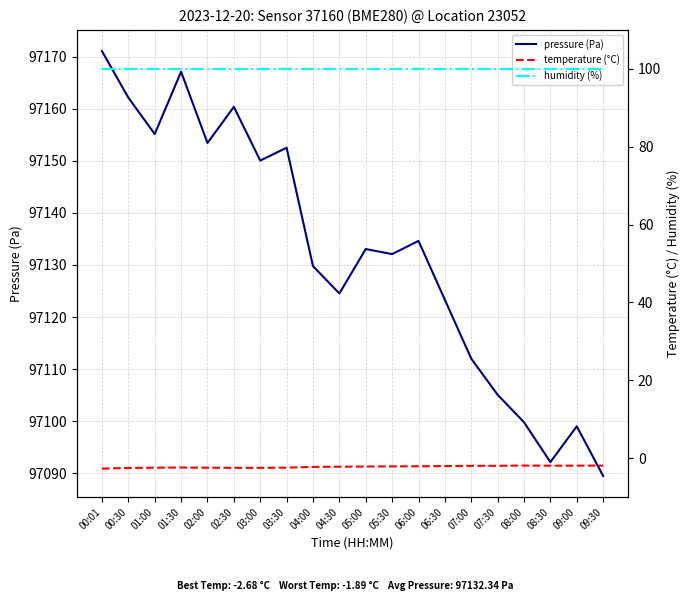

How many categories are shown in the chart?

20